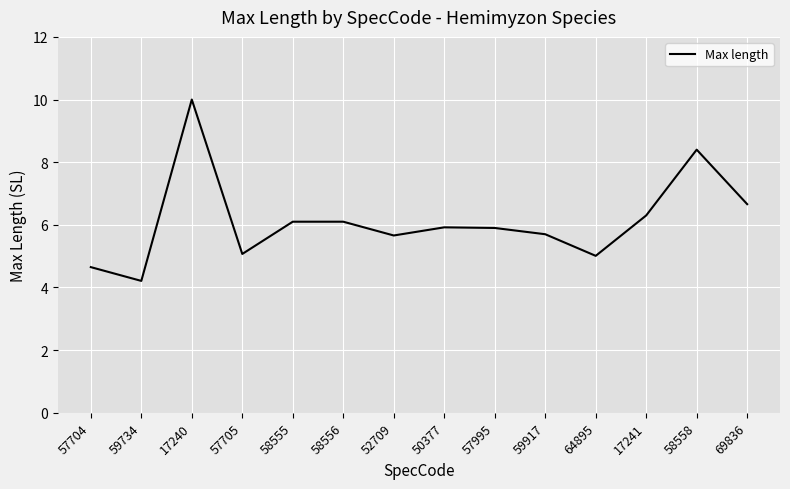

What is the difference between the maximum and minimum values?

5.8